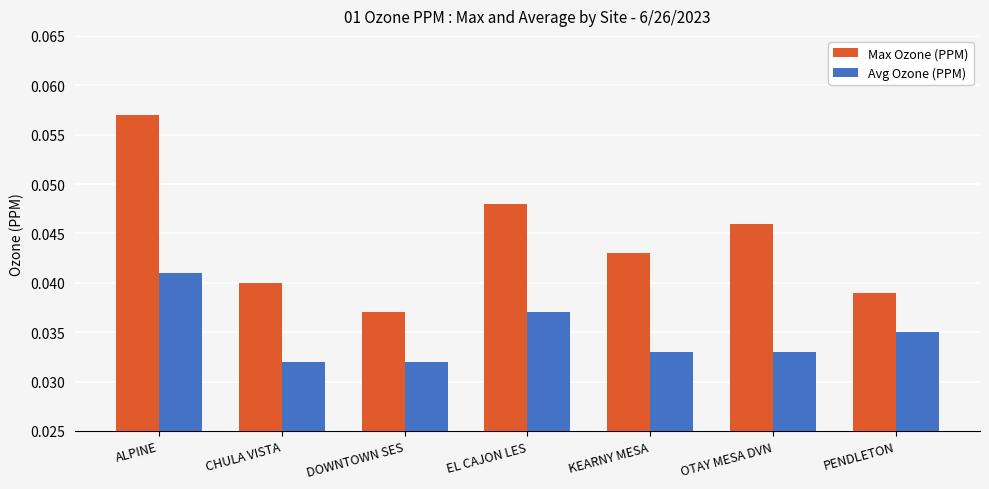

Which series has the largest total across all categories?

Max Ozone (PPM)